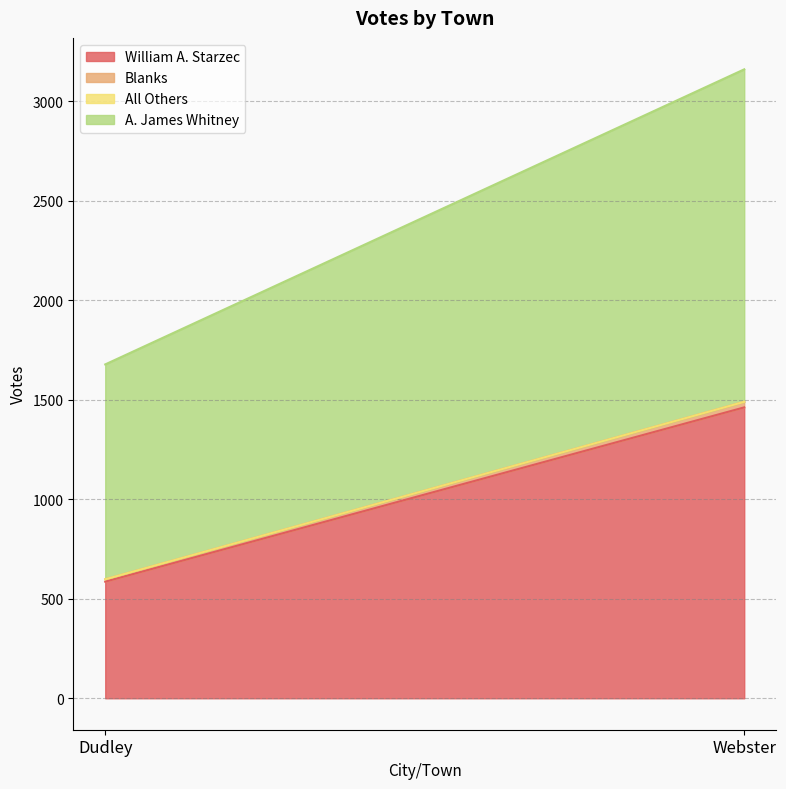

What value does the Blanks series have at Webster?

28